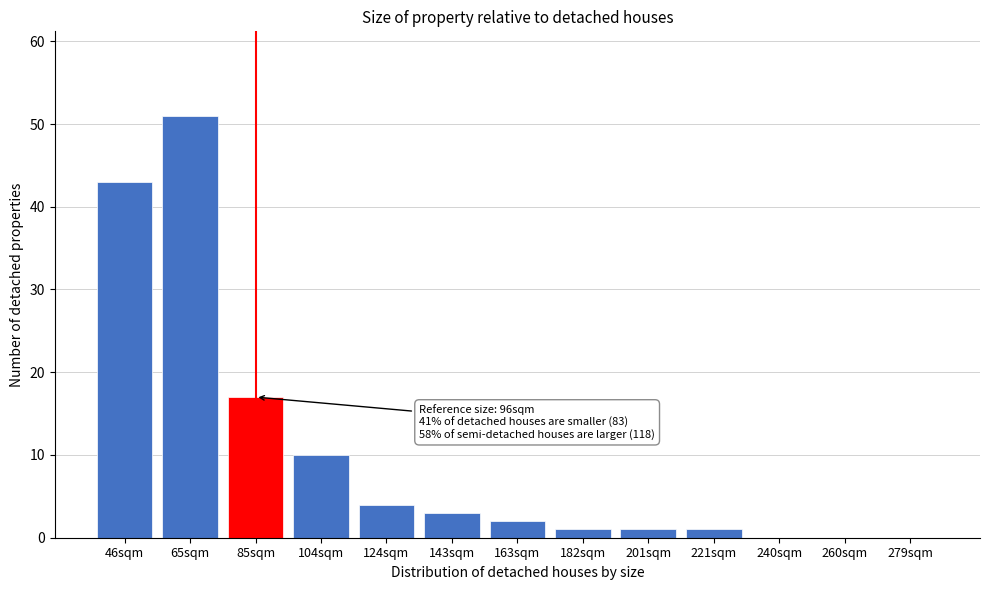

Reading left to right, transcribe all the data shown in this chart.

46sqm=43	65sqm=51	85sqm=17	104sqm=10	124sqm=4	143sqm=3	163sqm=2	182sqm=1	201sqm=1	221sqm=1	240sqm=0	260sqm=0	279sqm=0